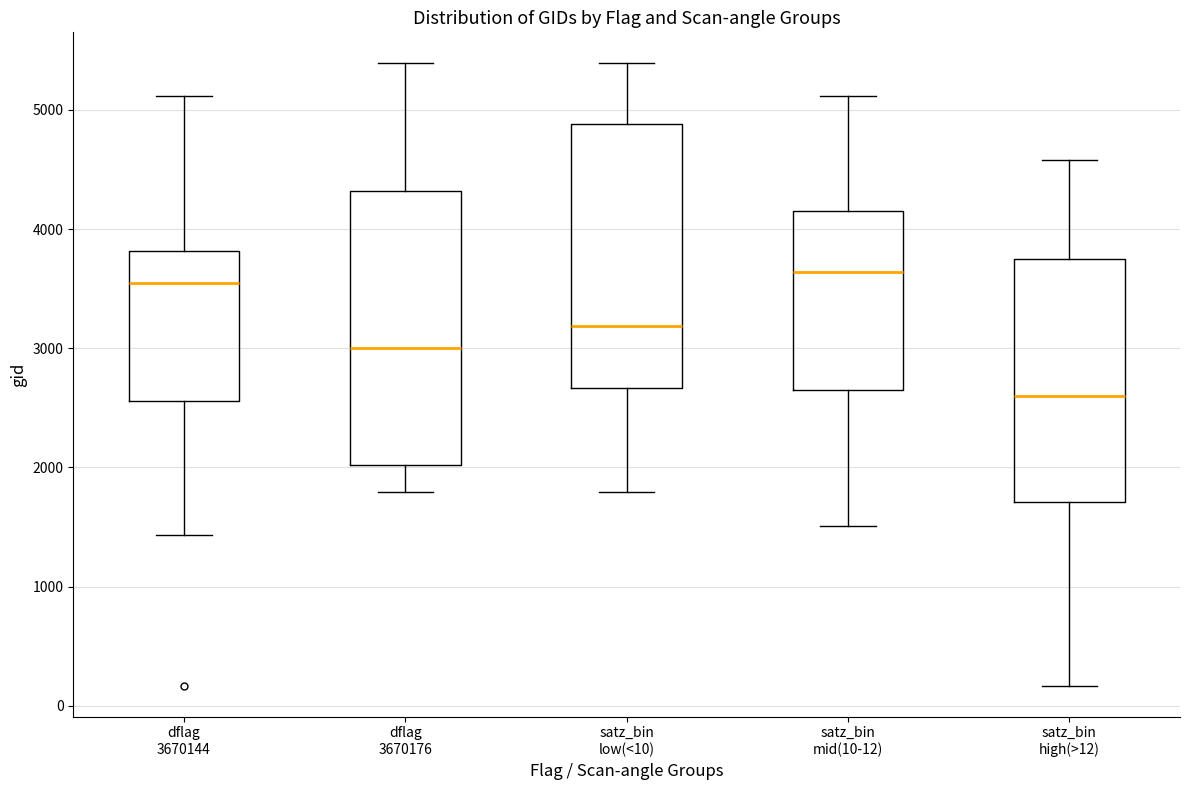

Where is the upper edge of the box for dflag 3670144 on the y-axis? The values are not printed on the chart, so give them approximately, as read against the axis.

3800